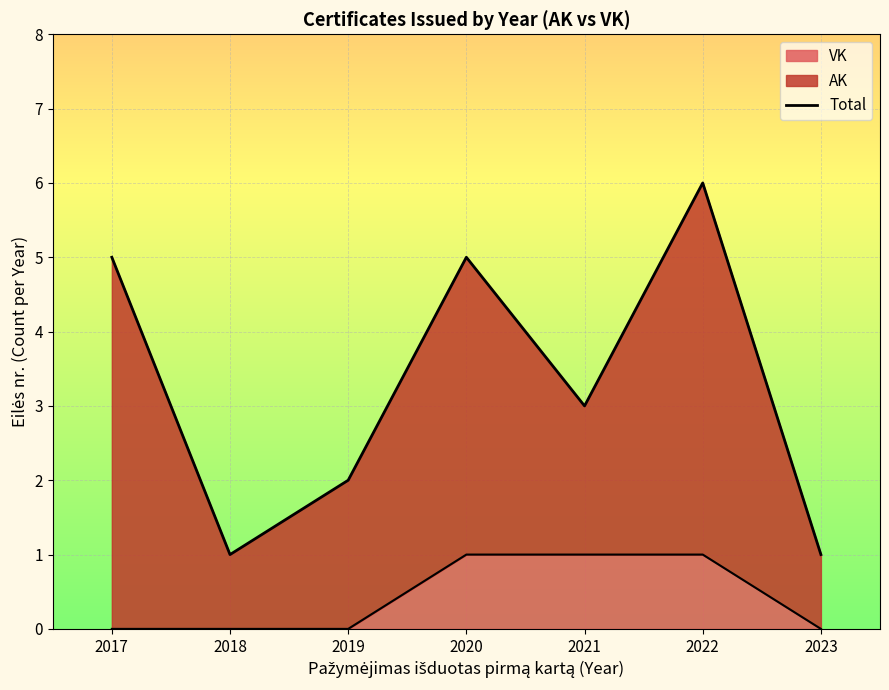

Reading right to left, what are all the values shown in this chart?

1	6	3	5	2	1	5